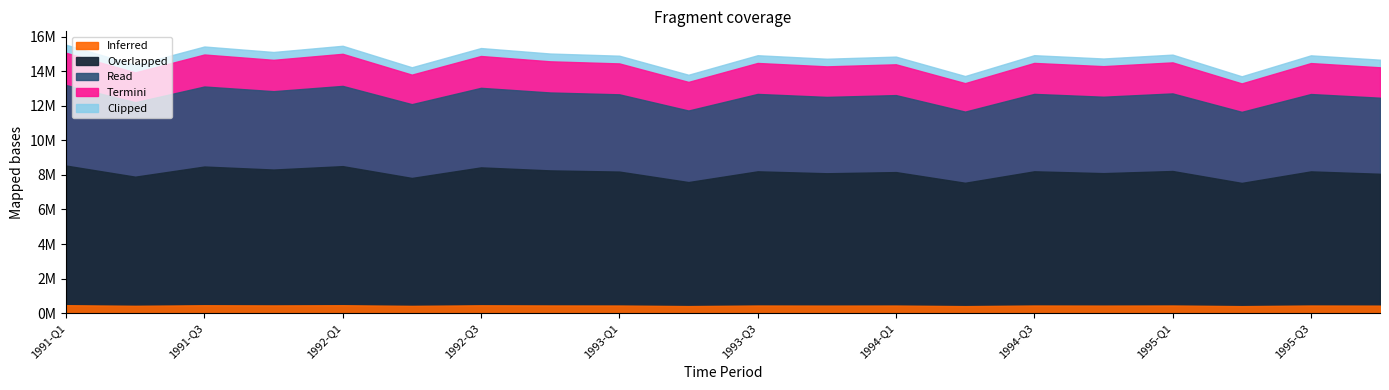

What position from the left is 1995-Q3?

19